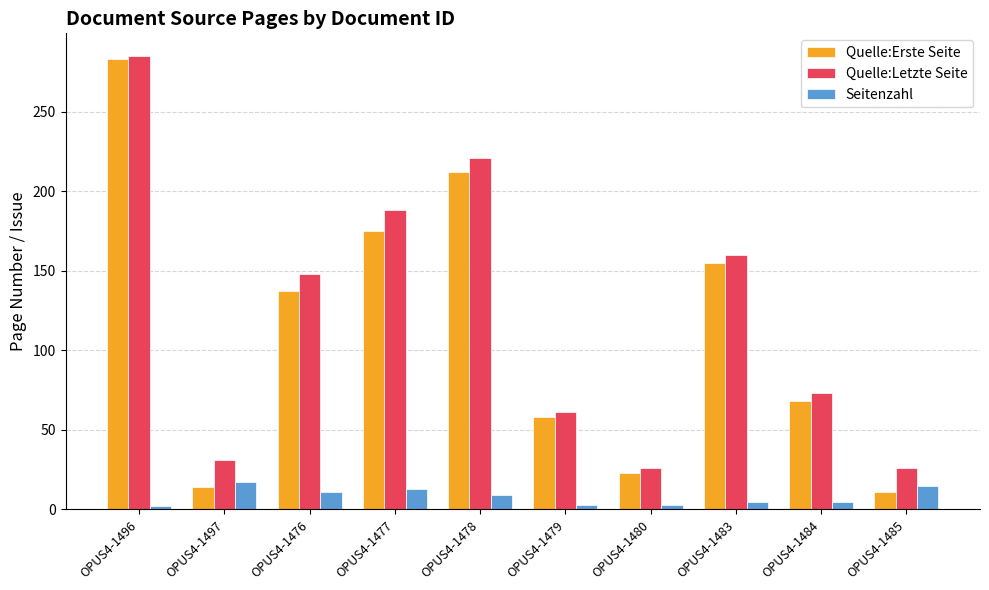

At which label does Quelle:Erste Seite reach its minimum?

OPUS4-1485